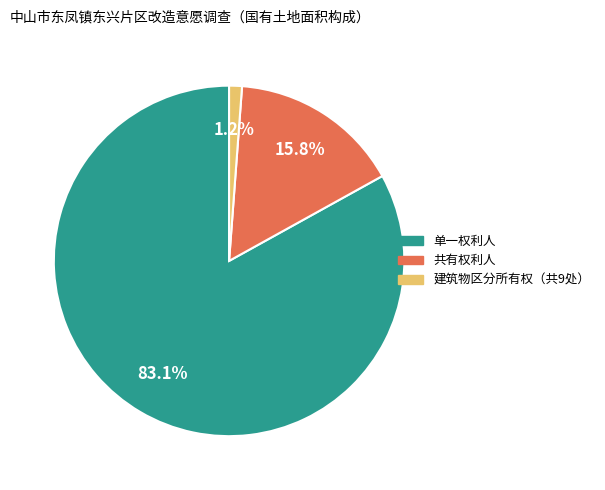

True or false: 单一权利人 accounts for 83% of the total.

True